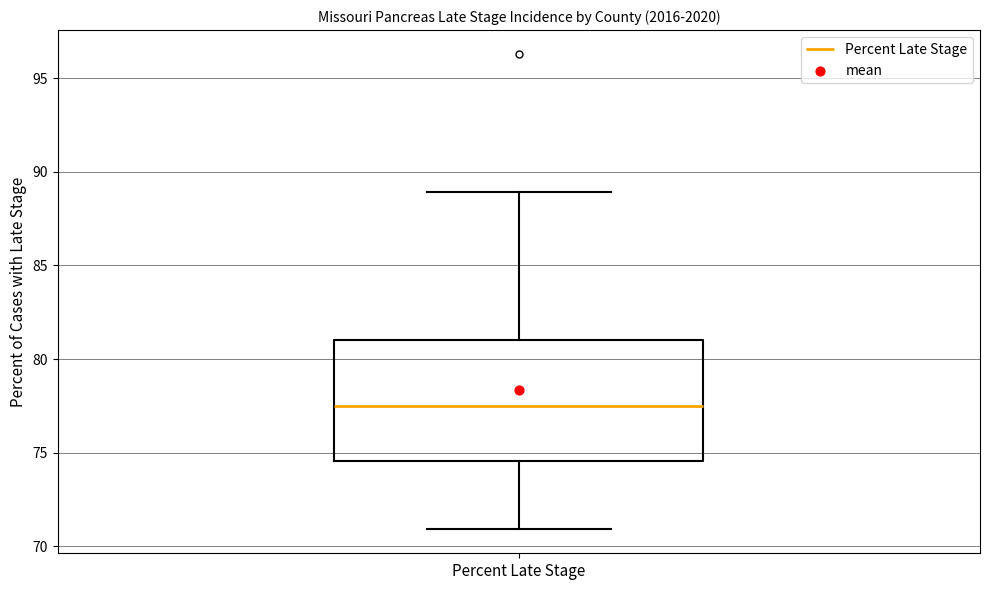

Transcribe this box plot: give where the median line is, the range the box spans, and where the two whiskers end, as read against the y-axis. The values are not printed on the chart, so give them approximately, as read against the axis.

median 77.5, box 74.5 to 81.0, whiskers 71.0 to 89.0